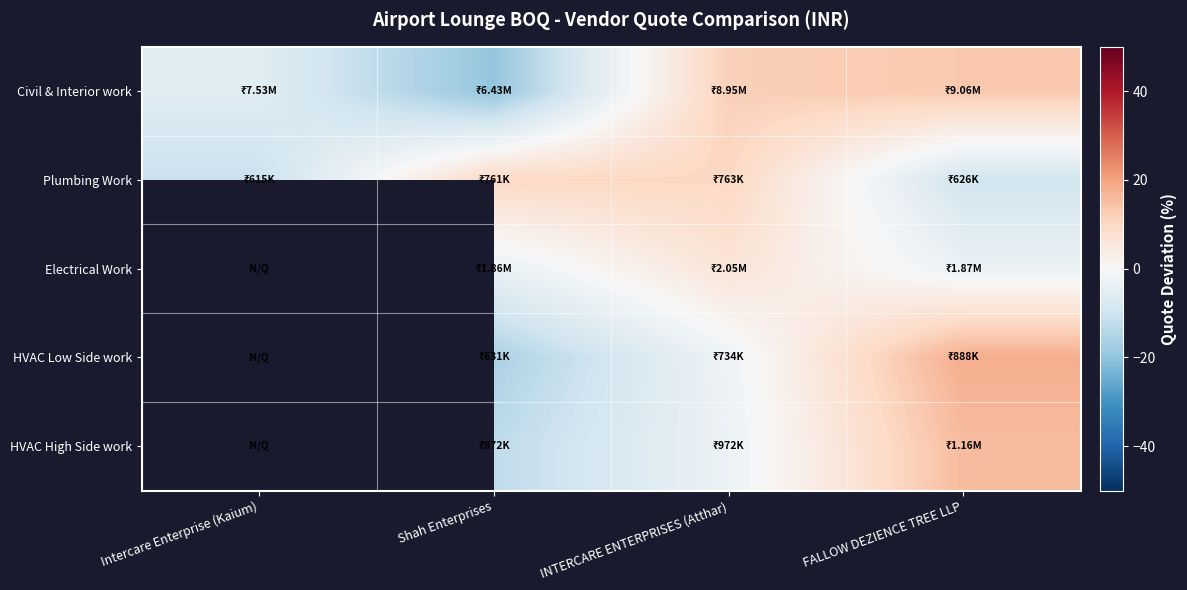

Is it true that Electrical Work equals -1.7 at Shah Enterprises?

False